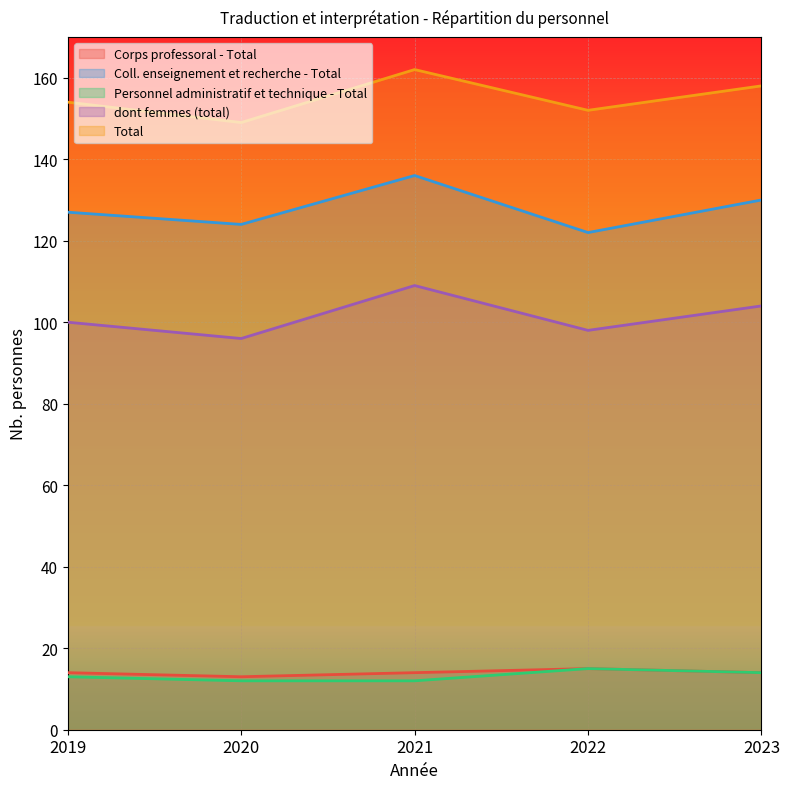

At which label is dont femmes (total) closest to 102?

2019